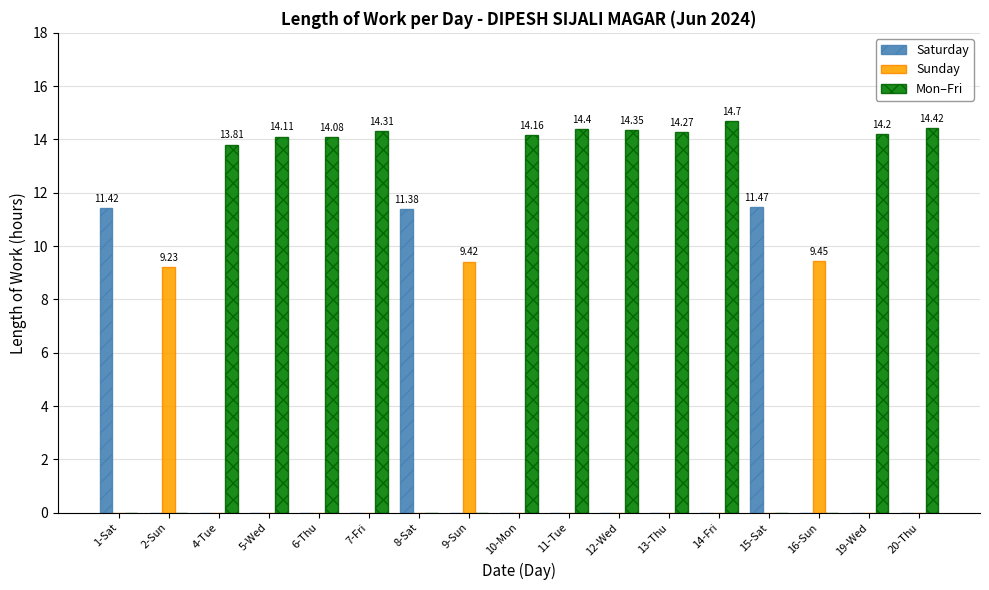

Is the value of Mon–Fri at 13-Thu greater than the value of Sunday at 20-Thu?

Yes